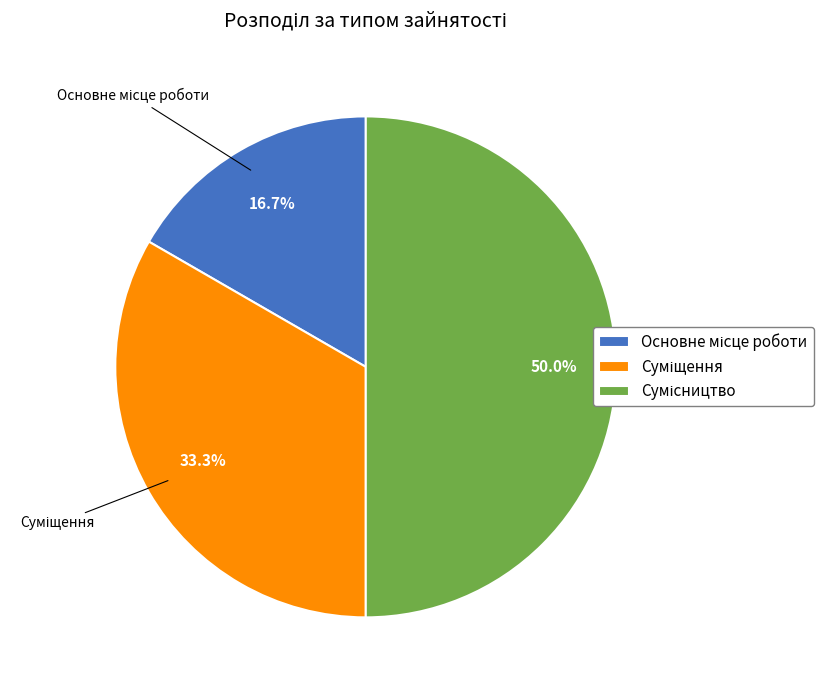

Combined, do Суміщення and Сумісництво account for over 50%?

Yes